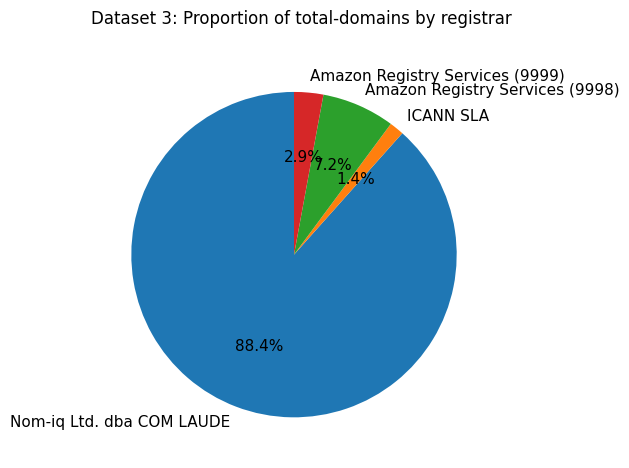

True or false: Amazon Registry Services (9998) accounts for 7% of the total.

True